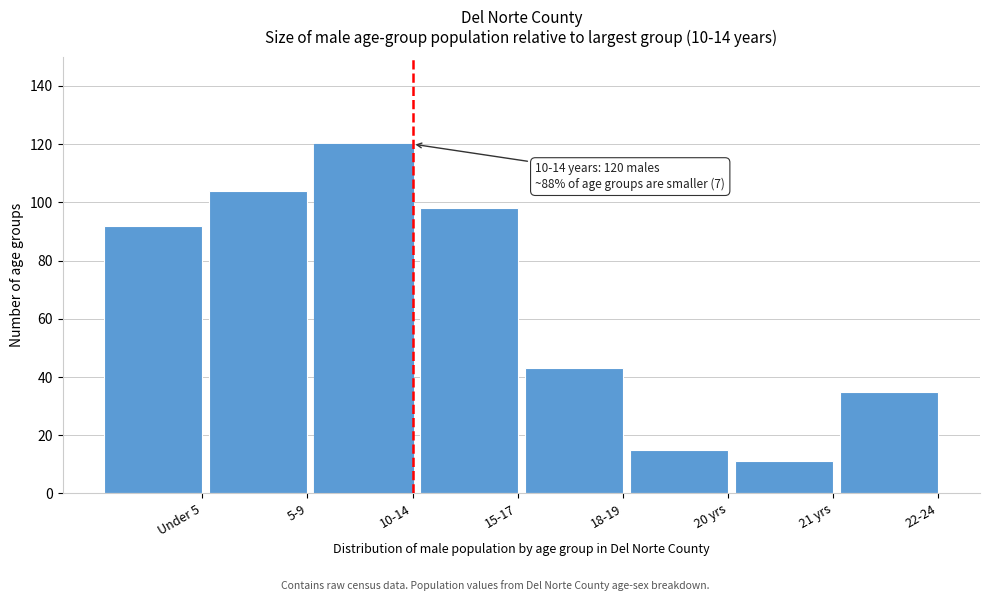

Reading left to right, what are all the values shown in this chart?

92	104	120	98	43	15	11	35